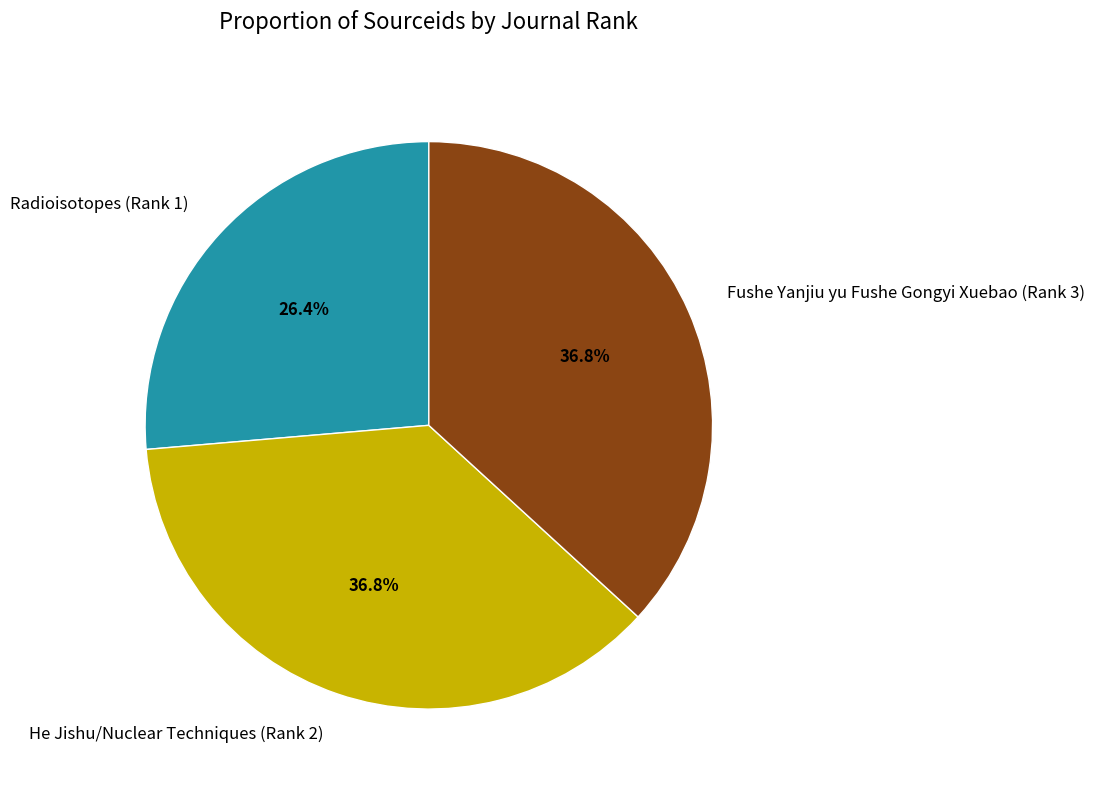

Approximately how many times larger is the value at He Jishu/Nuclear Techniques (Rank 2) compared to Fushe Yanjiu yu Fushe Gongyi Xuebao (Rank 3)?

1.0